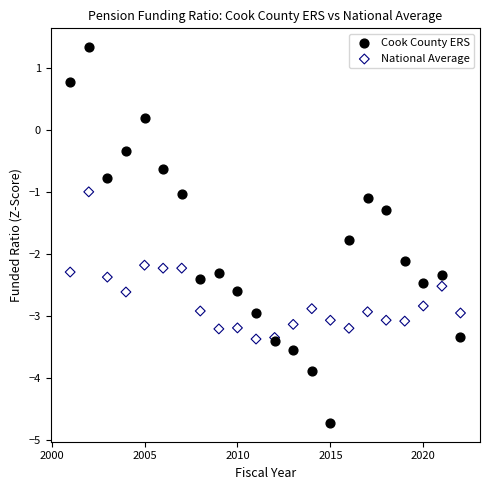

Which series has the widest spread of Y values?

Cook County ERS